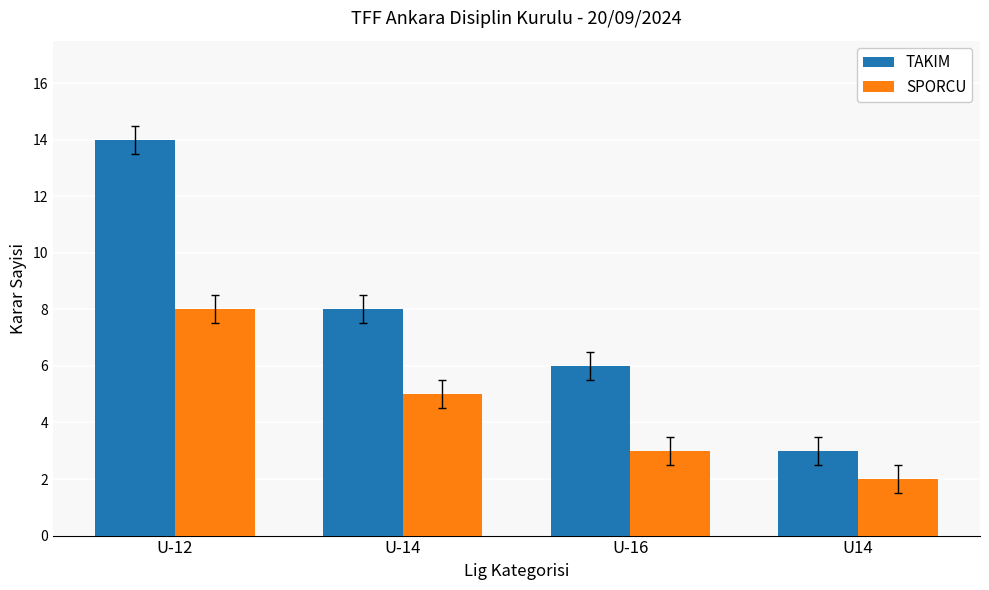

What is the highest value of the SPORCU series?

8